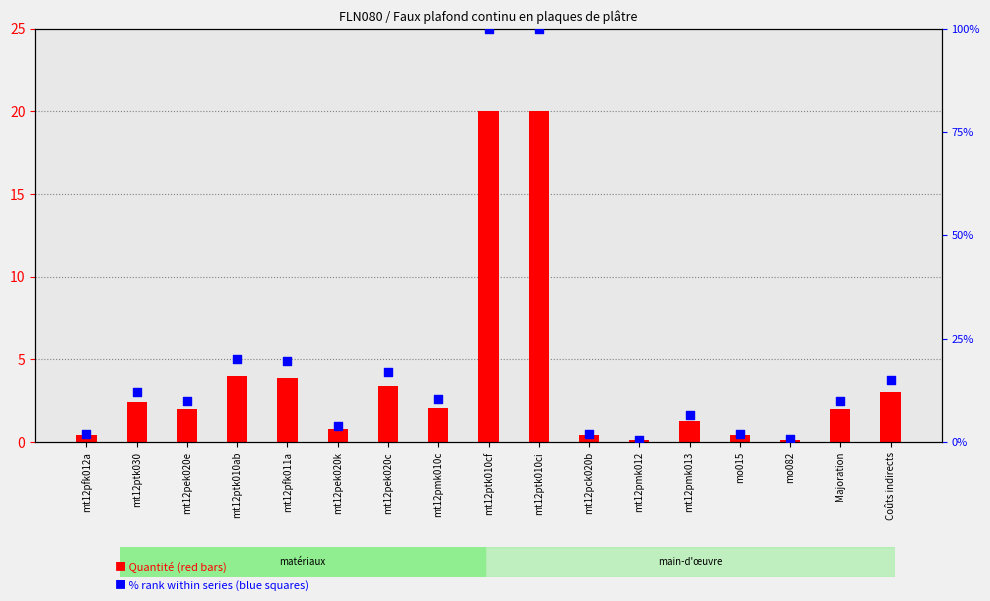

At how many categories does at least one series exceed 35?

2